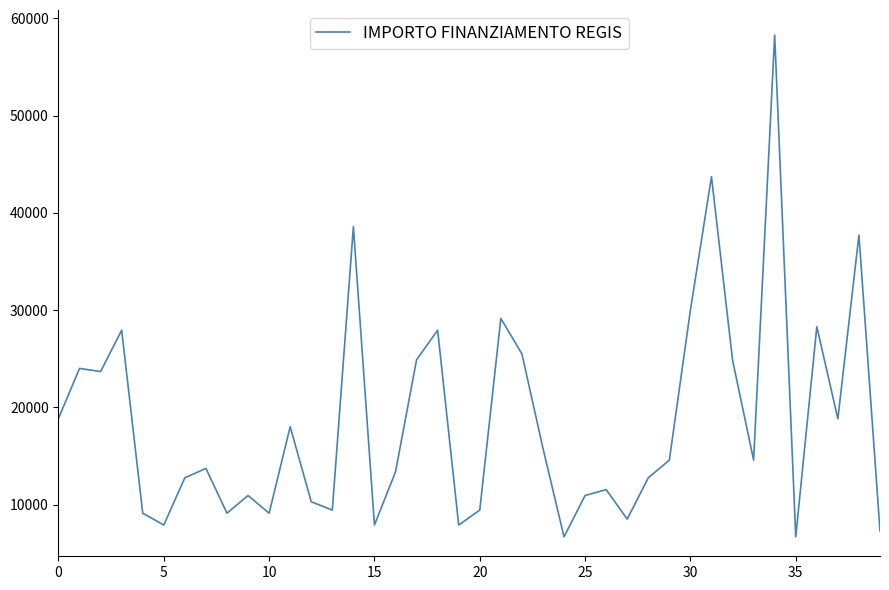

What is the sum of all values?

740204